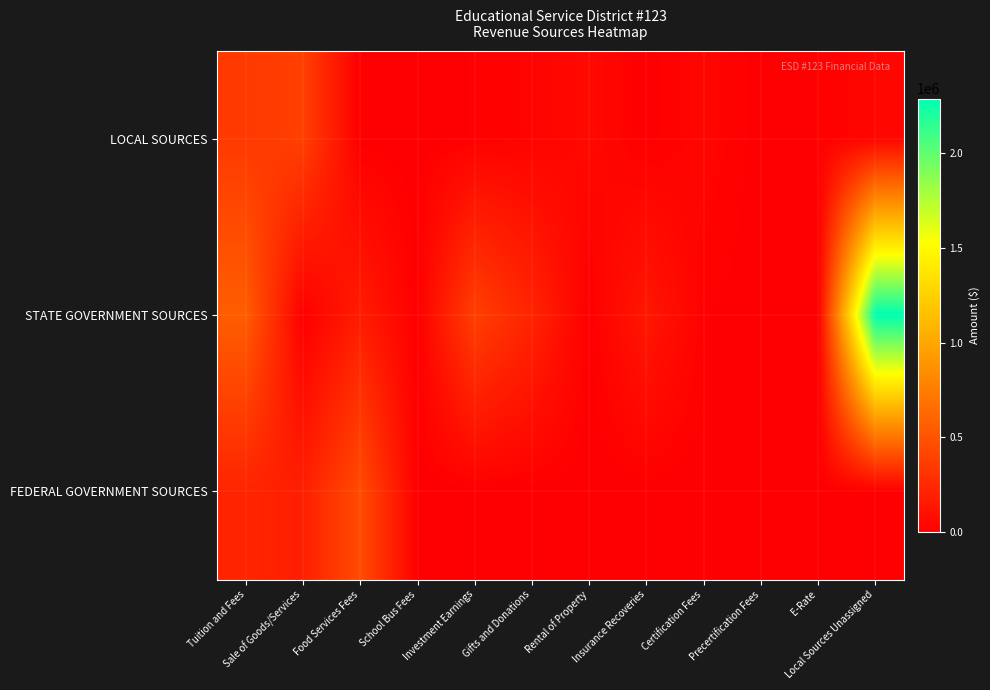

At how many categories does at least one series exceed 249337?

5